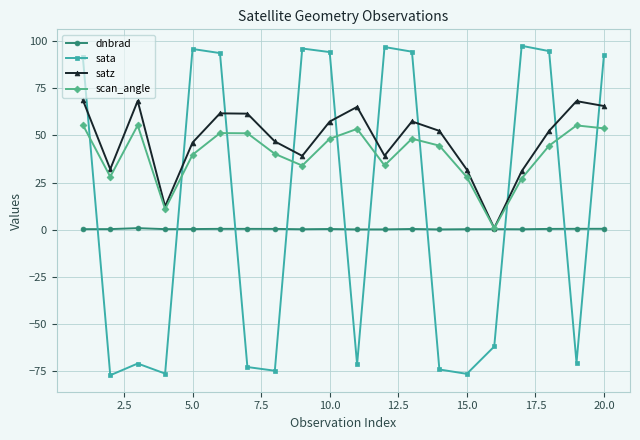

How many intersections are there between sata and dnbrad?

10